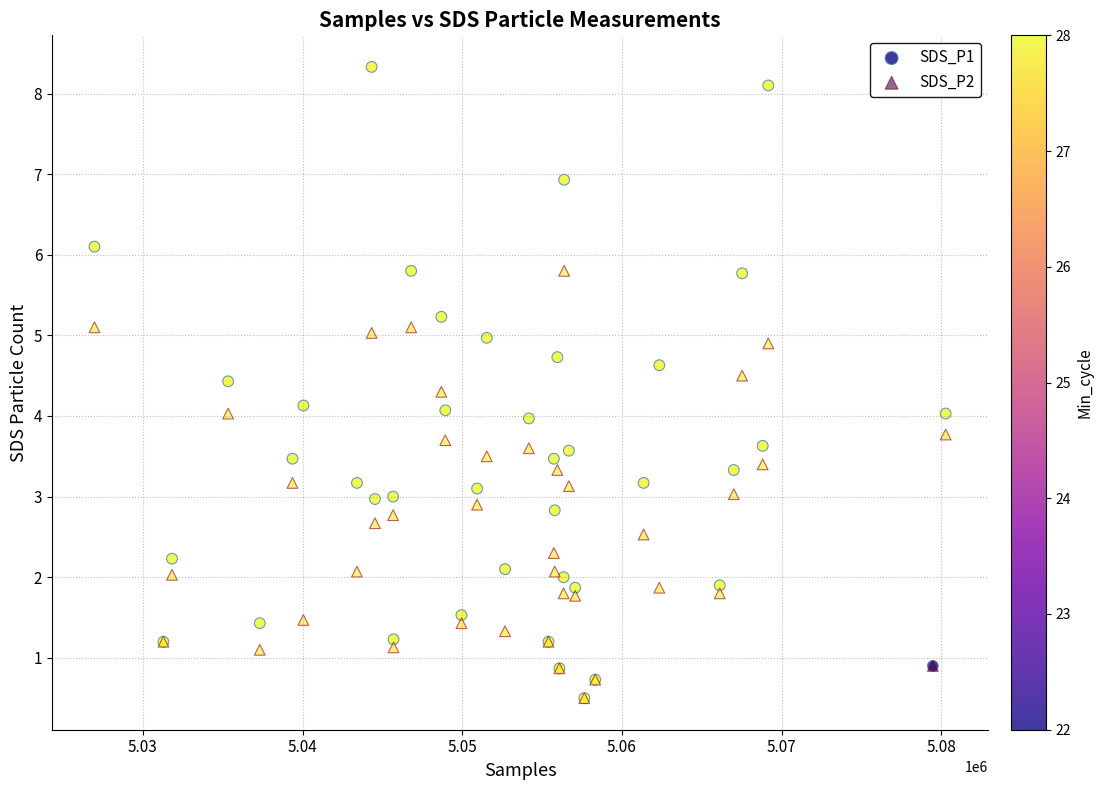

What are all the series names shown in the legend?

SDS_P1, SDS_P2